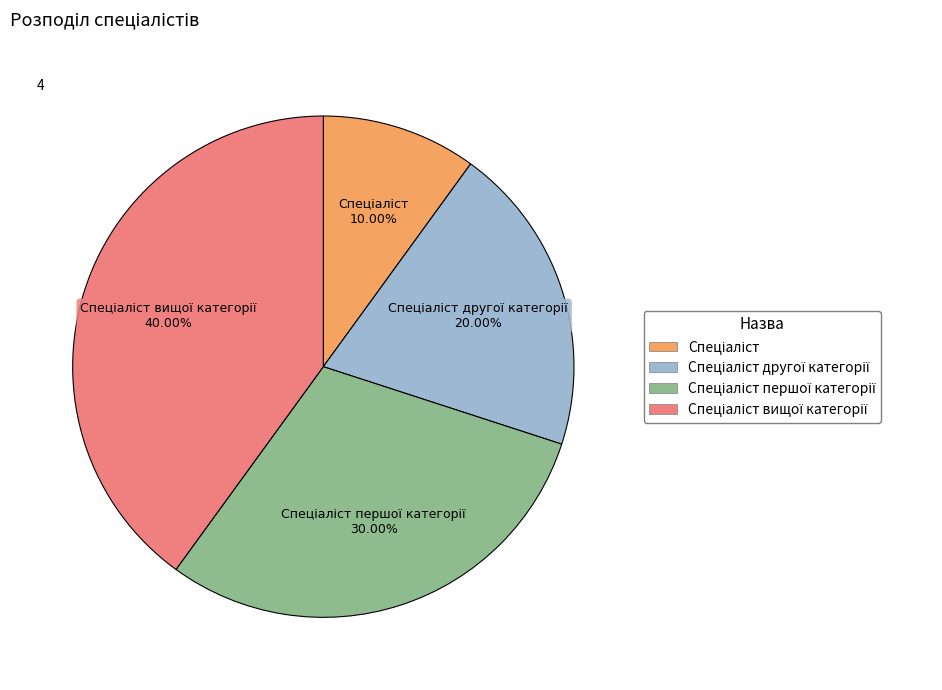

Is there a majority slice in this chart?

No